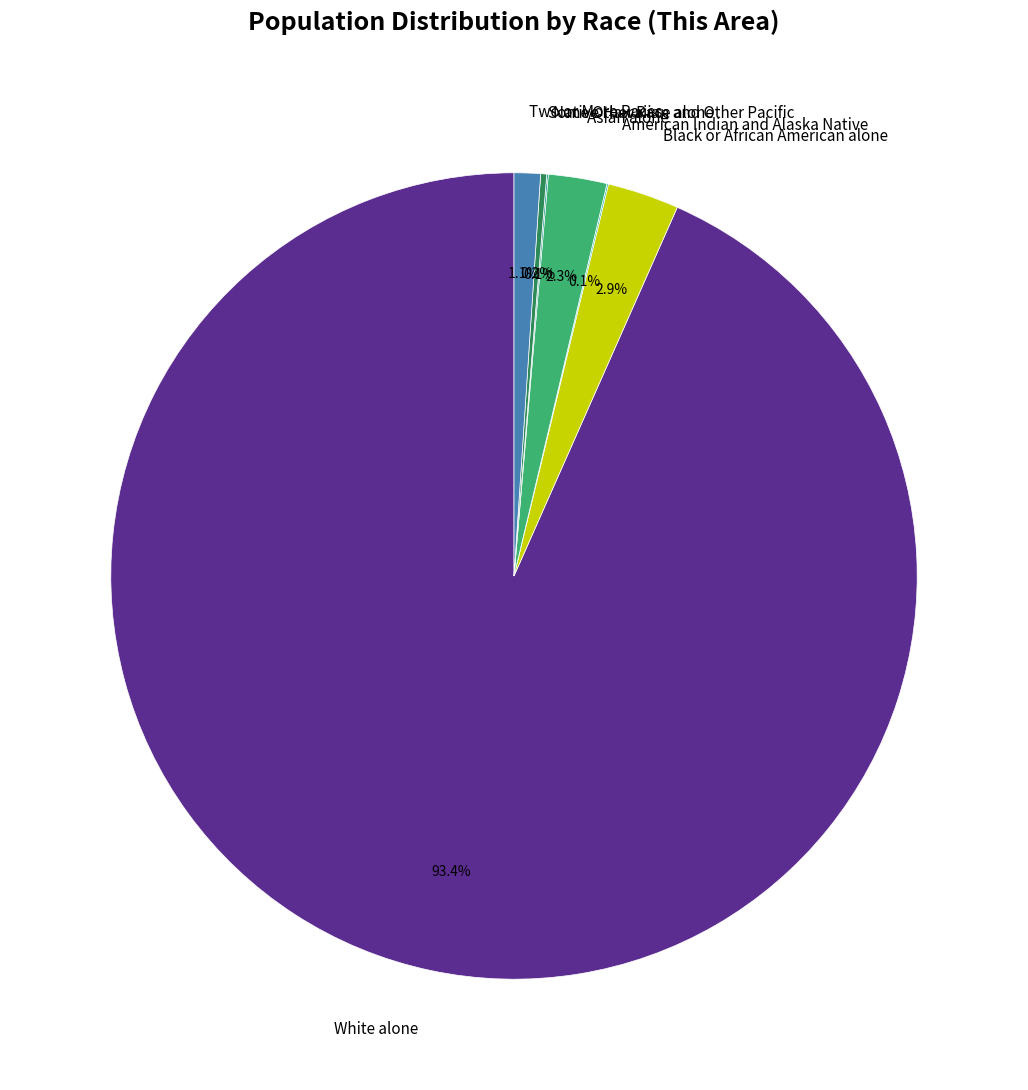

True or false: Two or More Races accounts for 12% of the total.

False